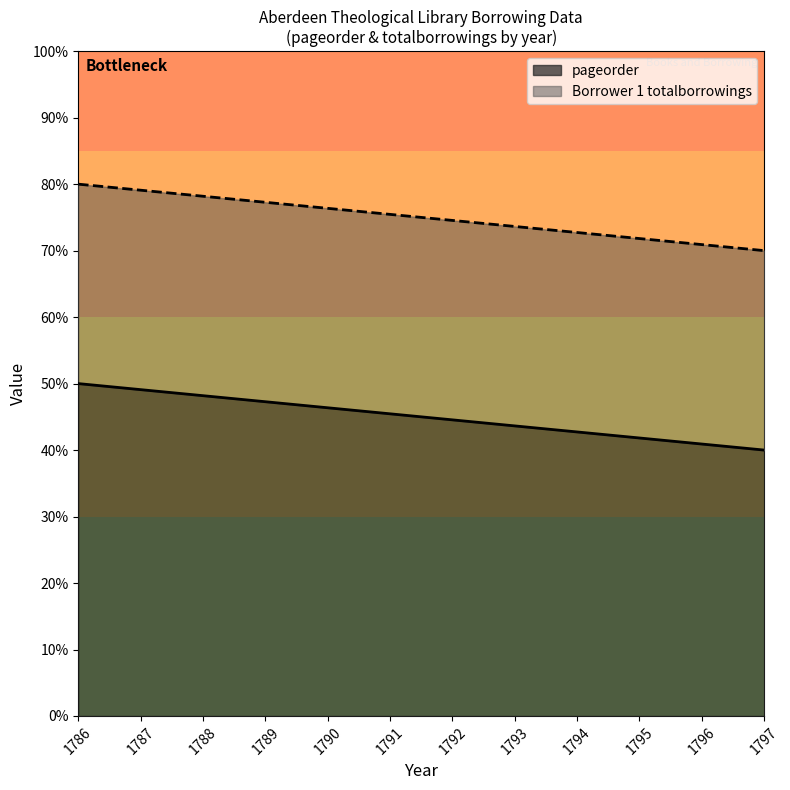

How many distinct data groups are displayed?

2